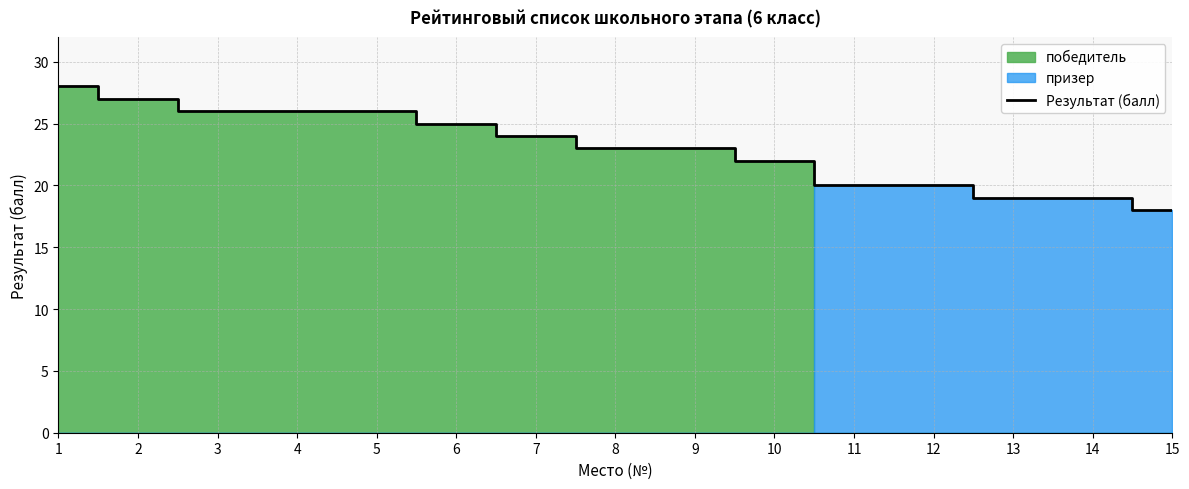

What is the ratio of the value at 3 to the value at 11?

1.3